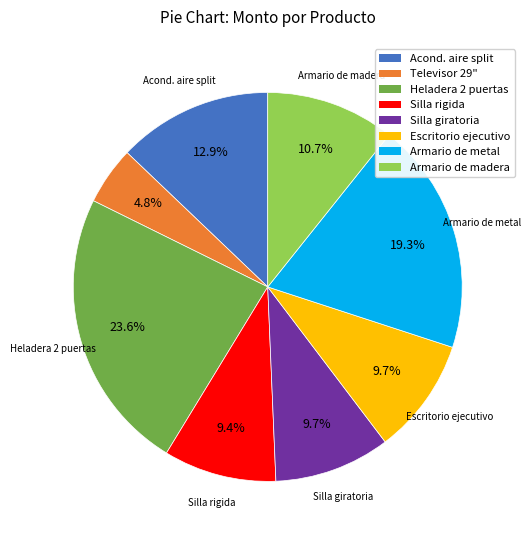

Does any single category account for the majority?

No